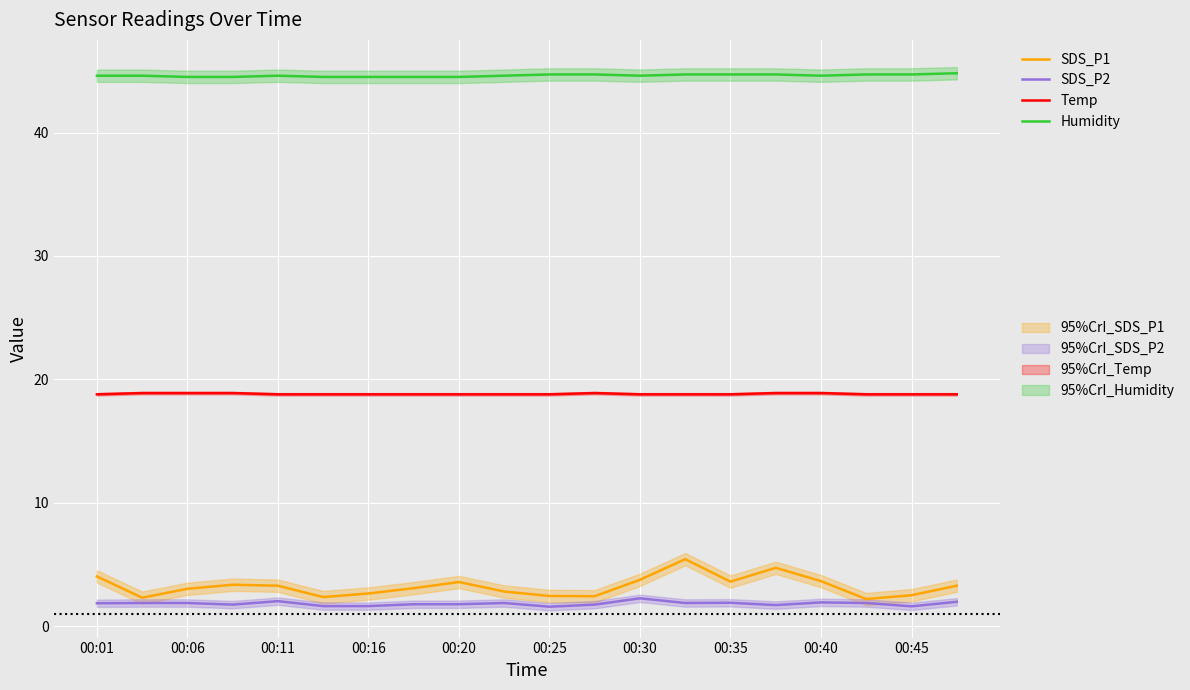

Does the chart display data point markers on the line(s)?

No